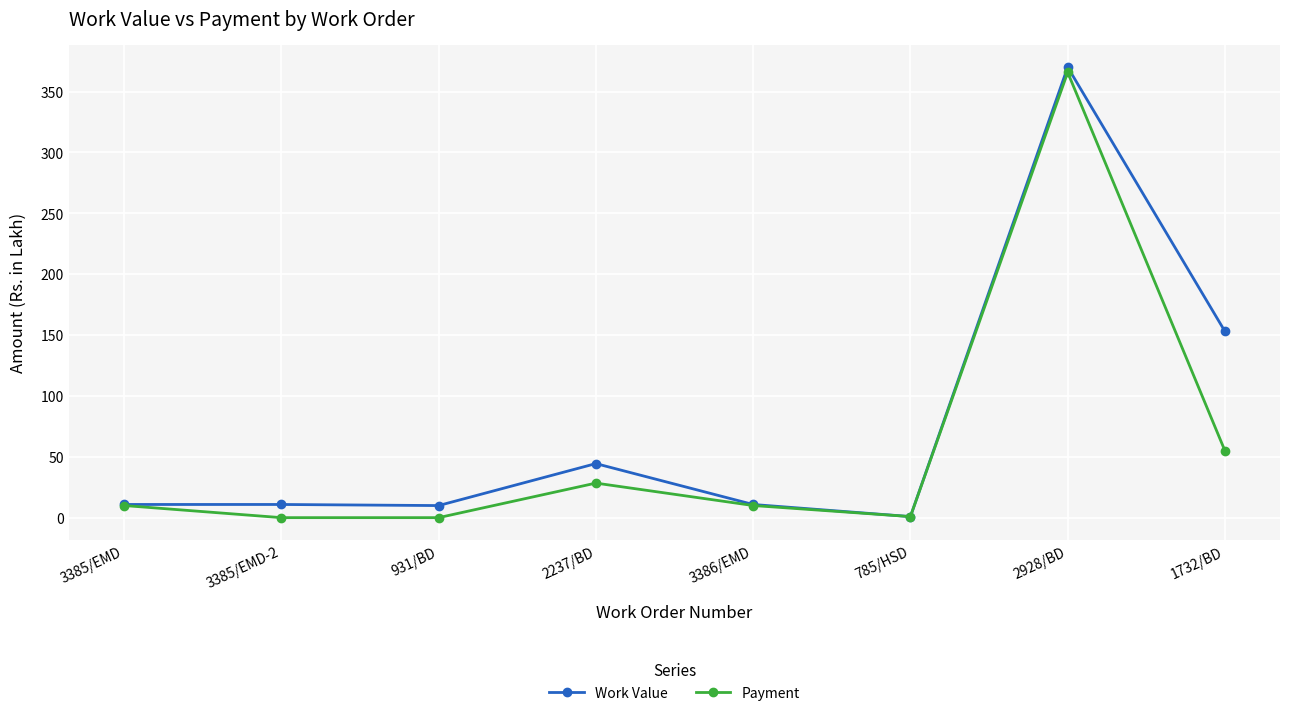

Between 785/HSD and 1732/BD, which series saw the biggest shift?

Work Value